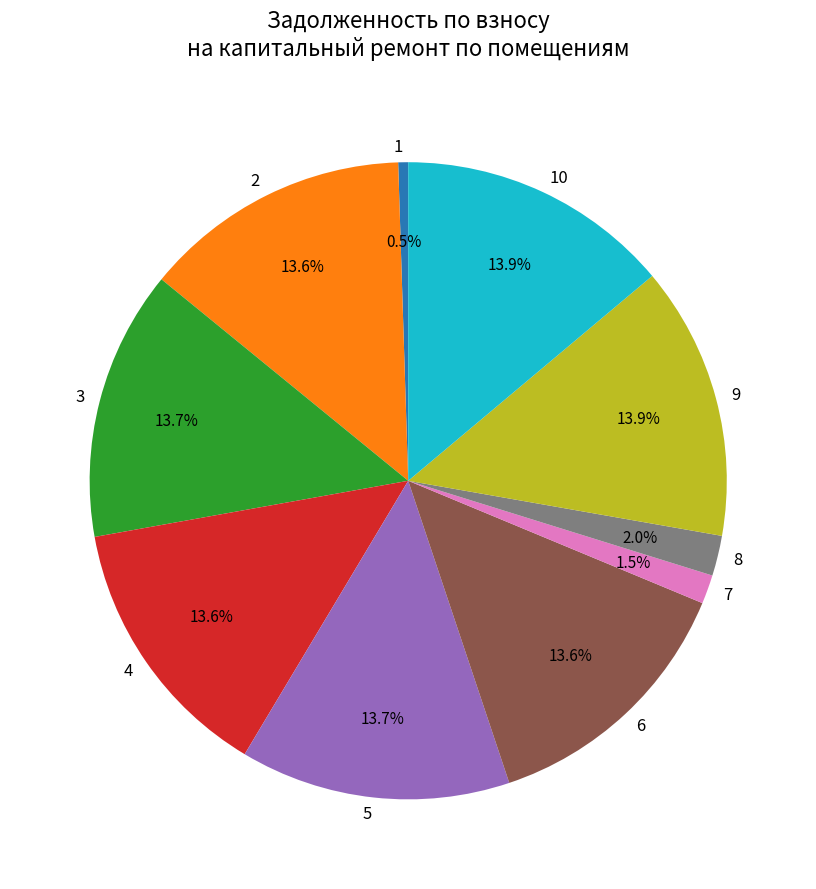

Is there any slice that represents more than half of the pie?

No